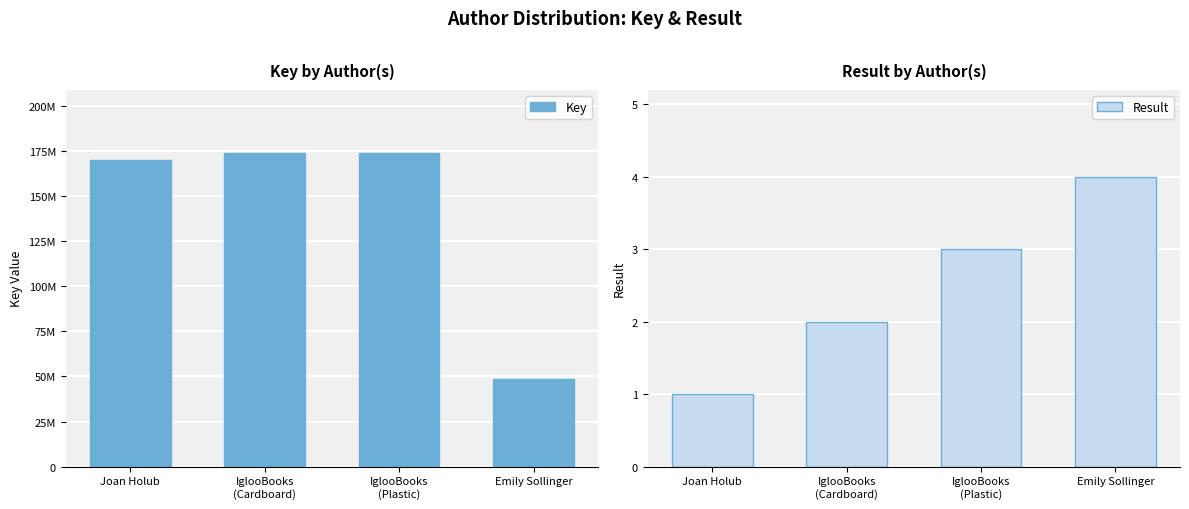

List the series in order of their peak value, lowest first.

Result, Key